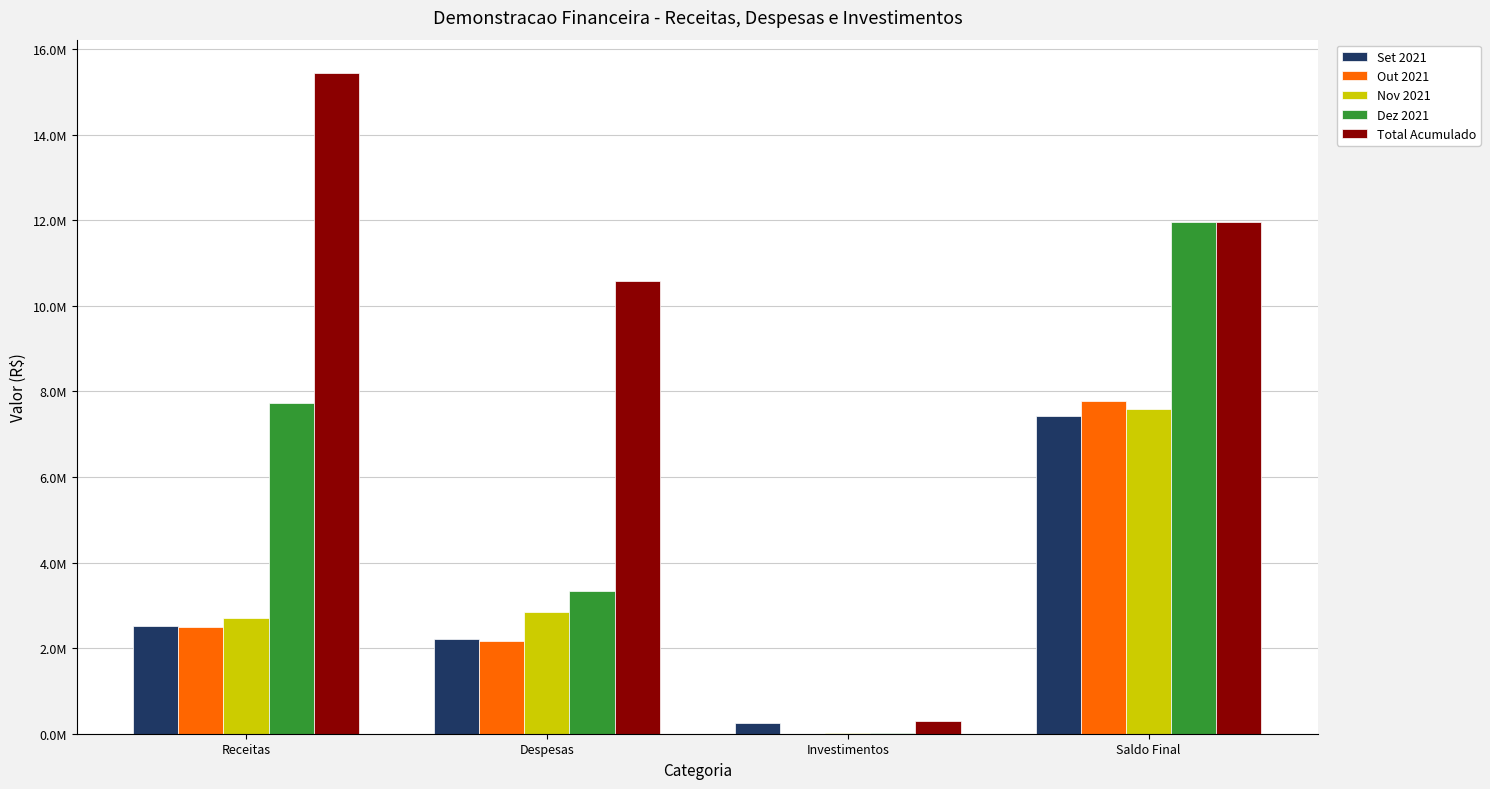

What is the sum of the Nov 2021 values at Despesas and Investimentos?

2873223.3